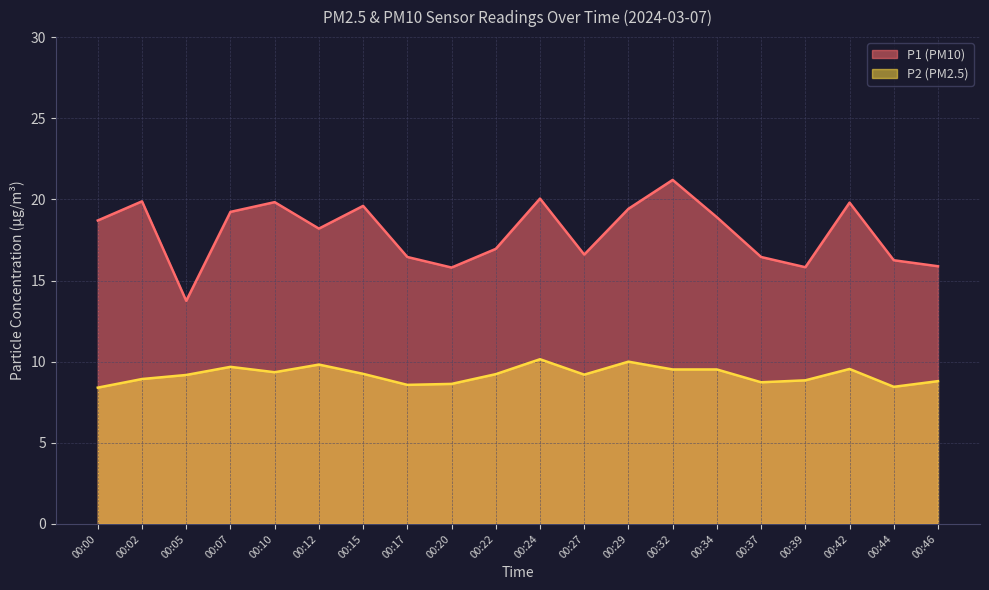

How many data points in P2 are above 9?

12